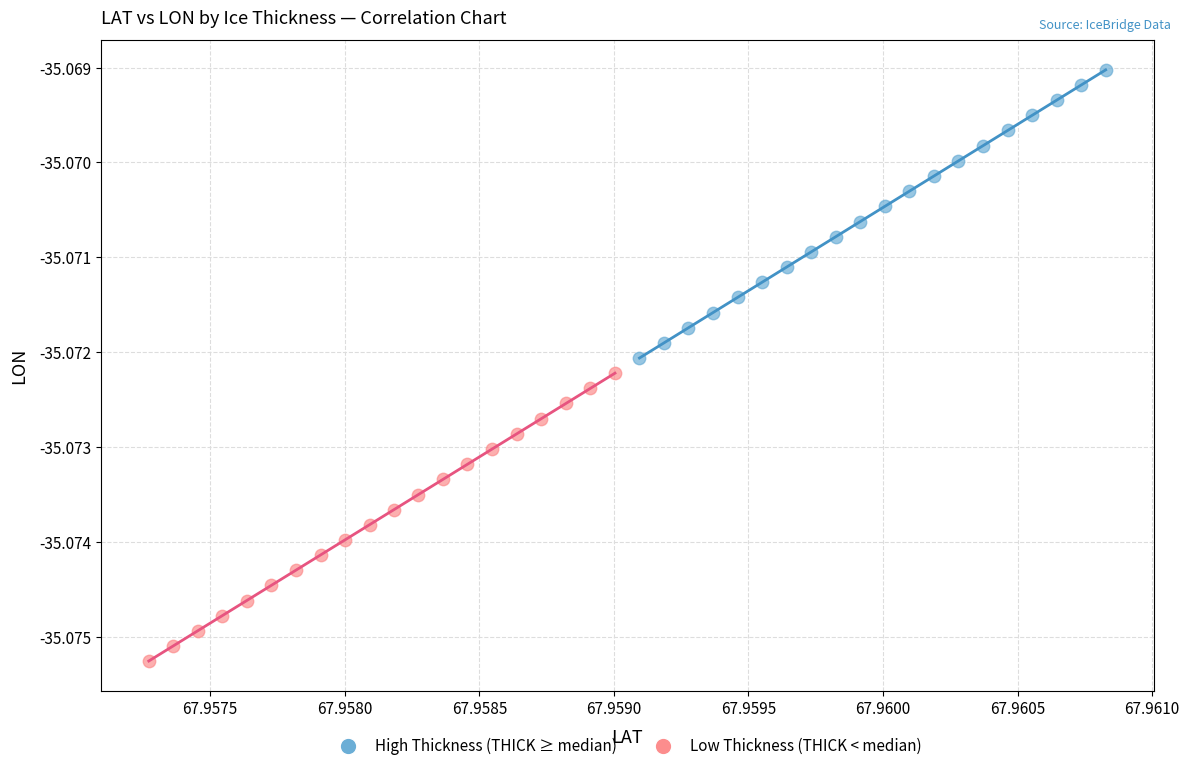

Which series contains the lowest Y value?

Low Thickness (THICK < median)